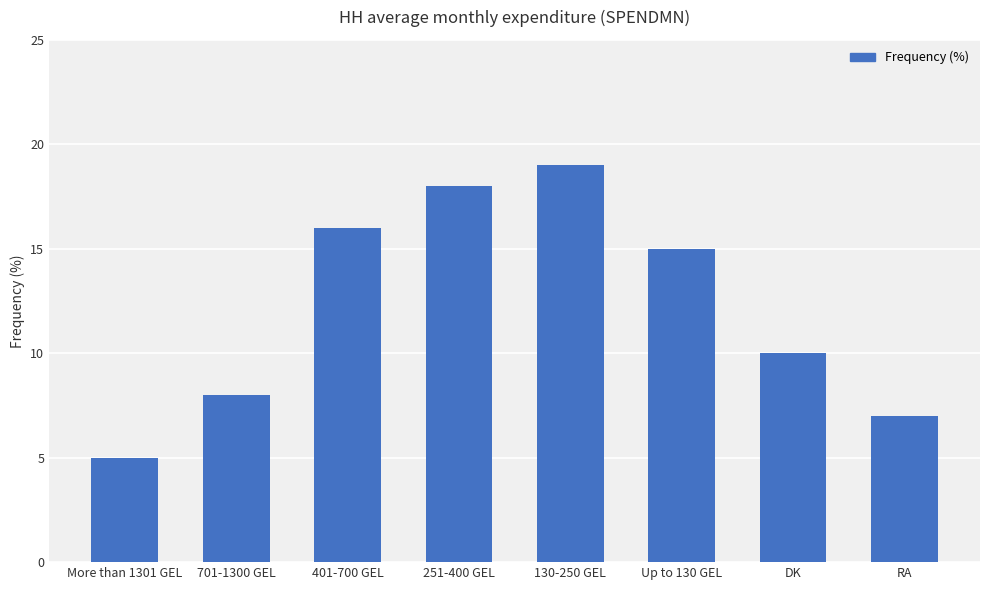

Reading right to left, transcribe all the data shown in this chart.

7	10	15	19	18	16	8	5